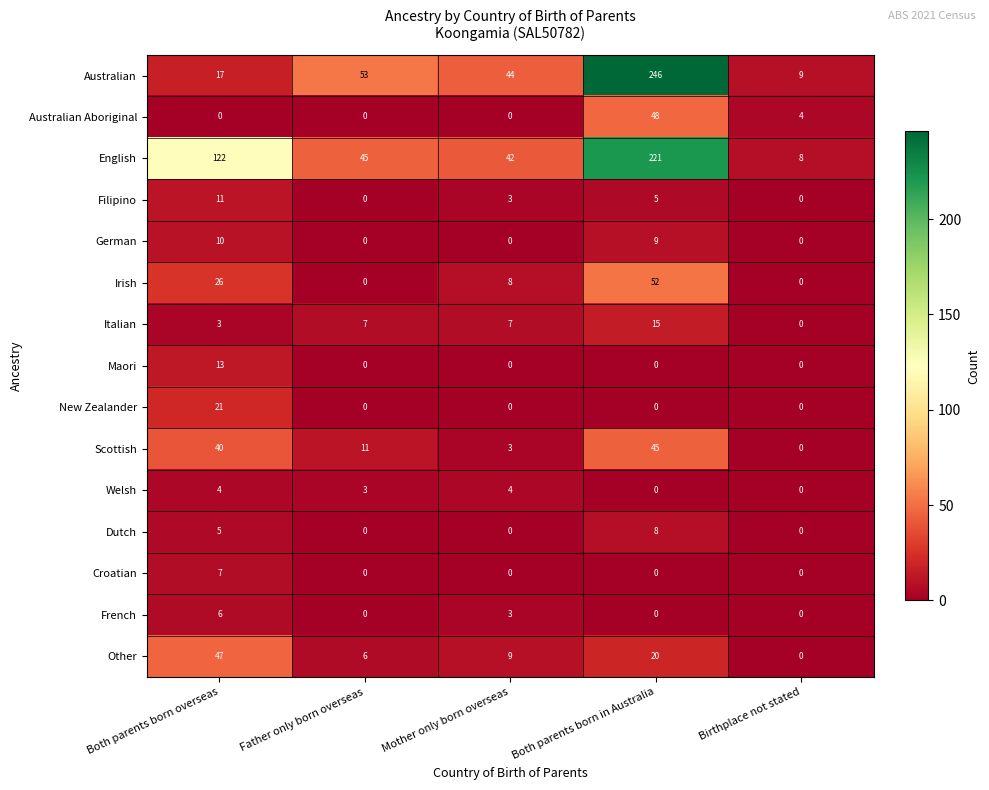

At which label does Filipino reach its peak?

Both parents born overseas